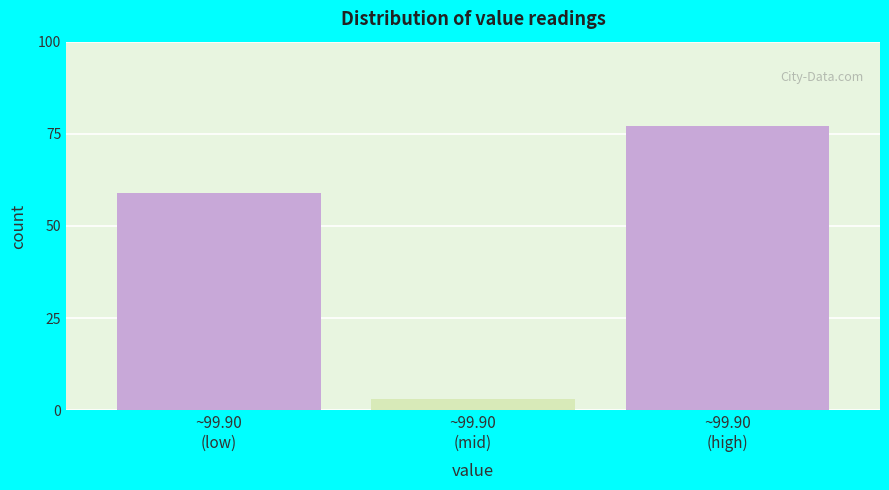

Reading right to left, list all the values displayed in this chart.

77	3	59